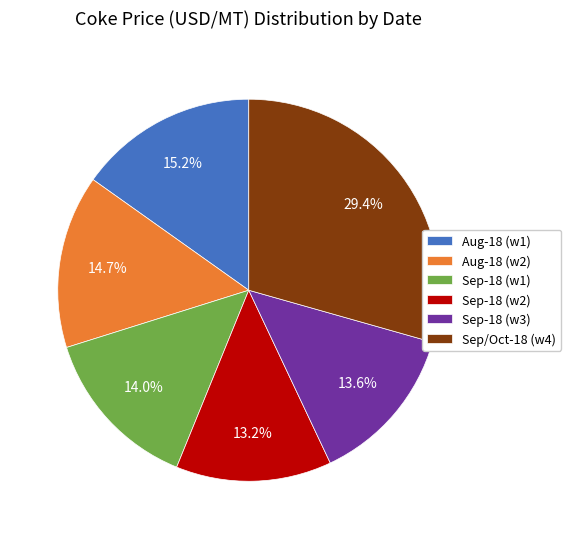

Approximately how many times larger is the value at Aug-18 (w2) compared to Sep/Oct-18 (w4)?

0.5